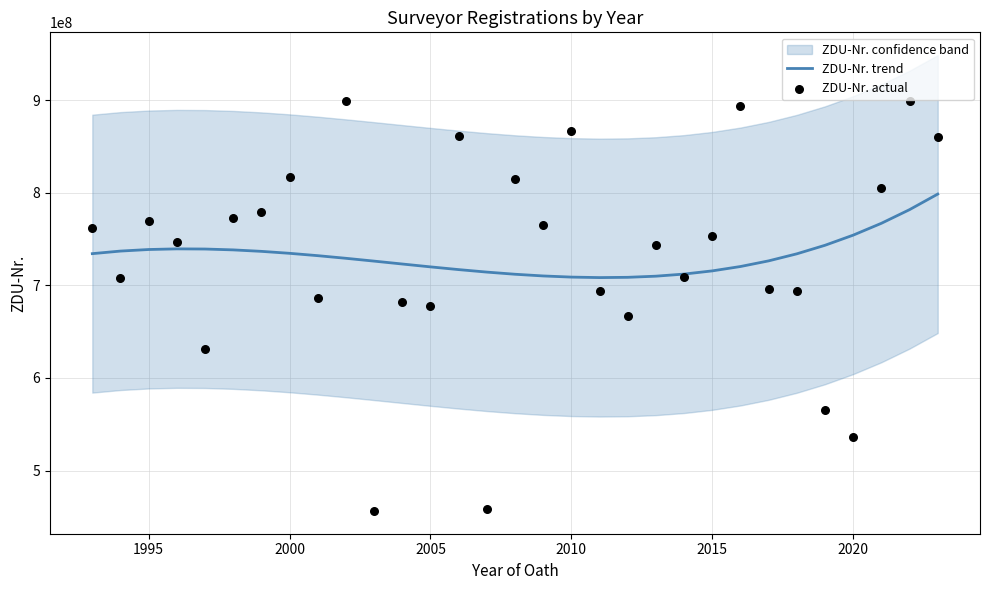

What is the total value across all series at 2020?

1290859813.0